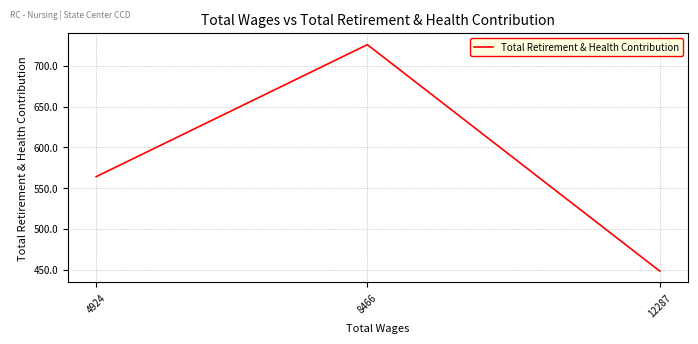

The value at 12287 is 448. True or false?

True